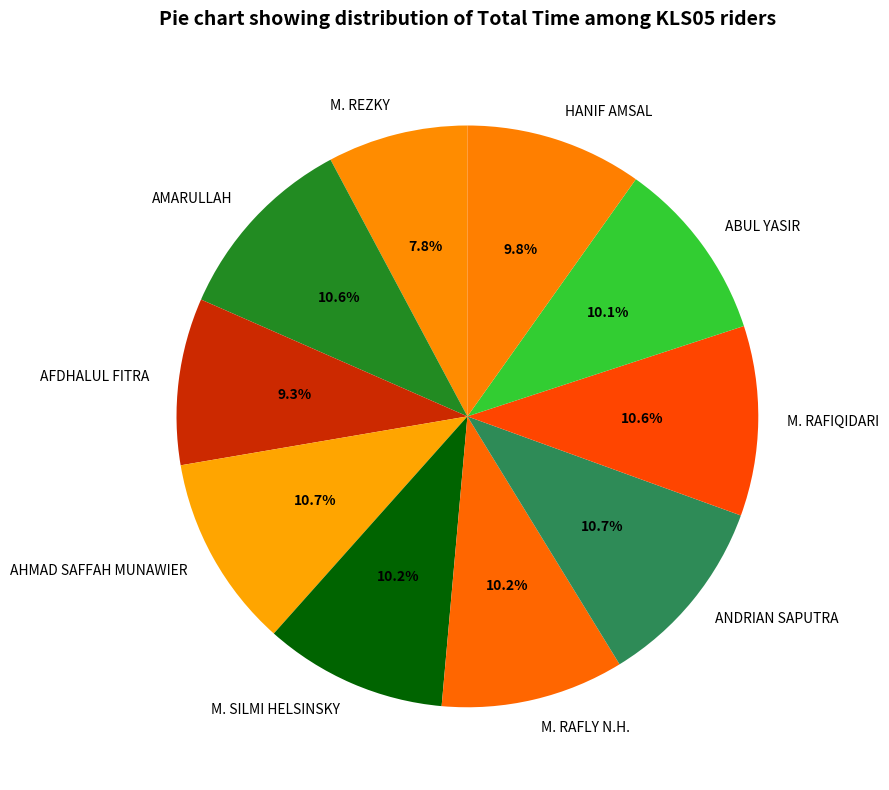

How many segments does this pie chart have?

10